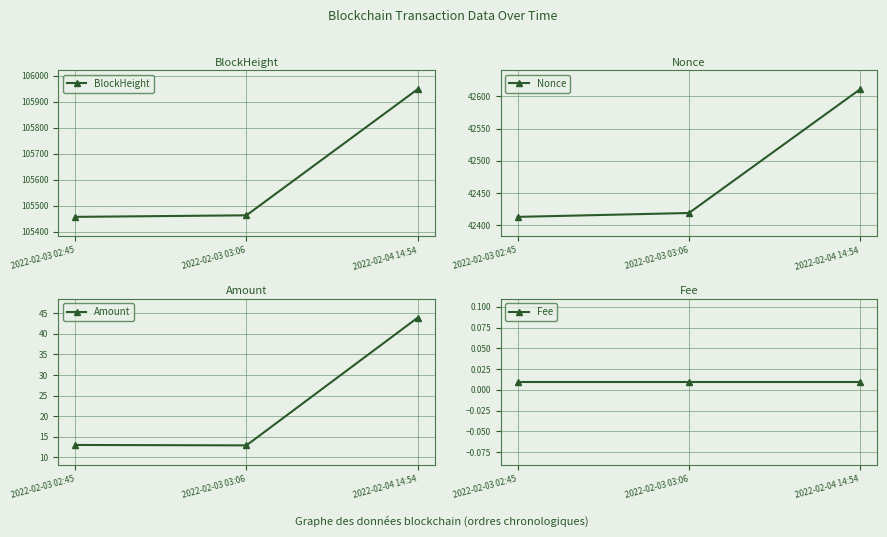

At how many categories does at least one series exceed 75875?

3